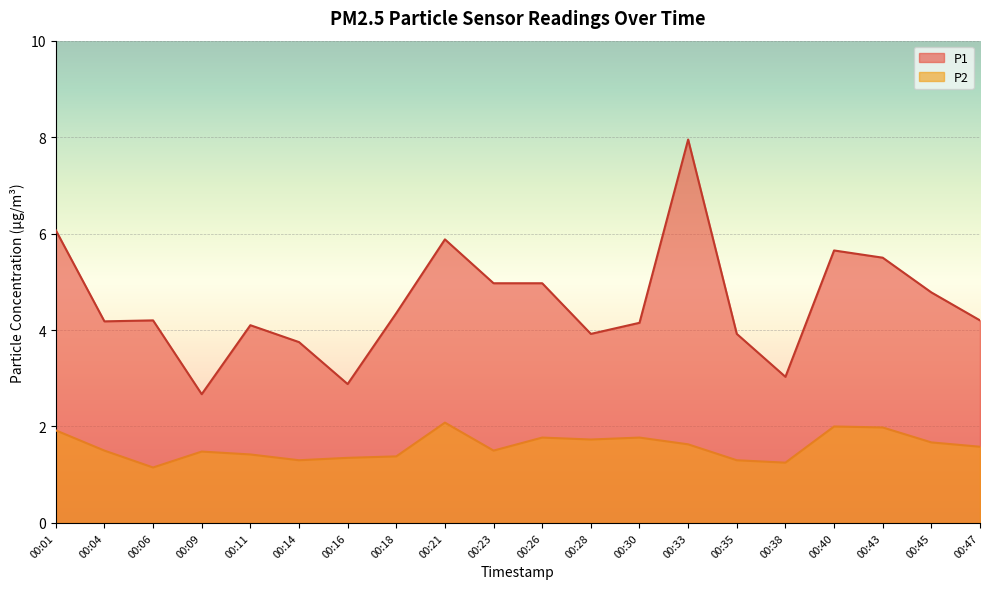

Reading right to left, what are all the values shown in this chart?

P1: 00:47=4.2	00:45=4.8	00:43=5.5	00:40=5.7	00:38=3.0	00:35=3.9	00:33=8.0	00:30=4.2	00:28=3.9	00:26=5.0	00:23=5.0	00:21=5.9	00:18=4.3	00:16=2.9	00:14=3.8	00:11=4.1	00:09=2.7	00:06=4.2	00:04=4.2	00:01=6.1
P2: 00:47=1.6	00:45=1.7	00:43=2.0	00:40=2.0	00:38=1.2	00:35=1.3	00:33=1.6	00:30=1.8	00:28=1.7	00:26=1.8	00:23=1.5	00:21=2.1	00:18=1.4	00:16=1.4	00:14=1.3	00:11=1.4	00:09=1.5	00:06=1.1	00:04=1.5	00:01=1.9